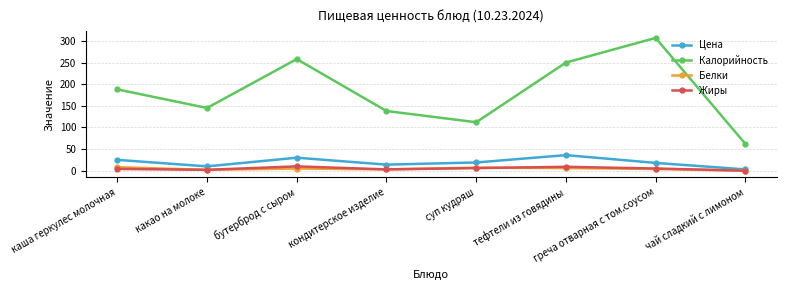

Read the Калорийность value at кондитерское изделие.

138.0